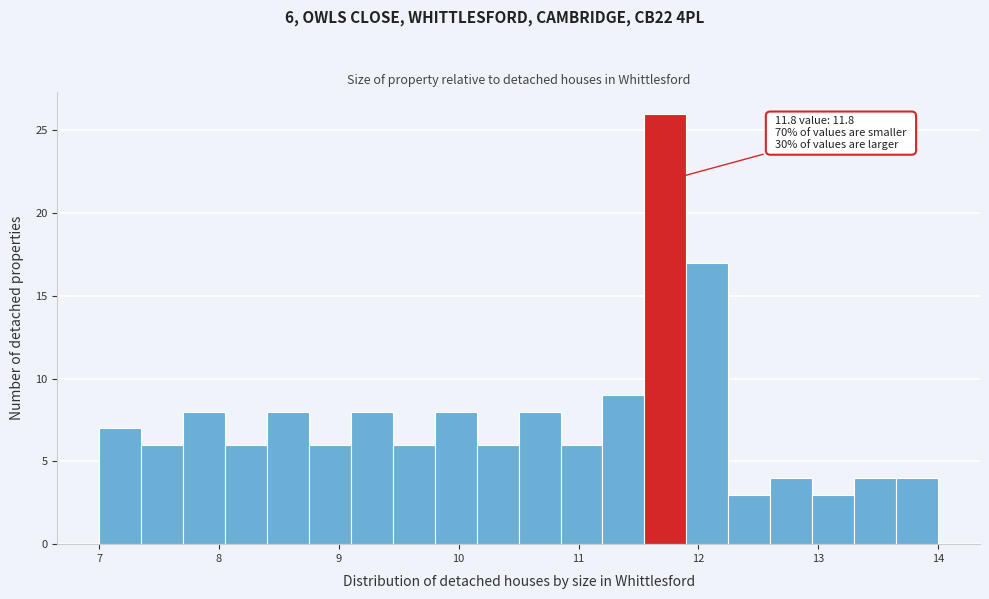

Read against the x-axis, roughly where is the centre of the tallest bar?

11.7